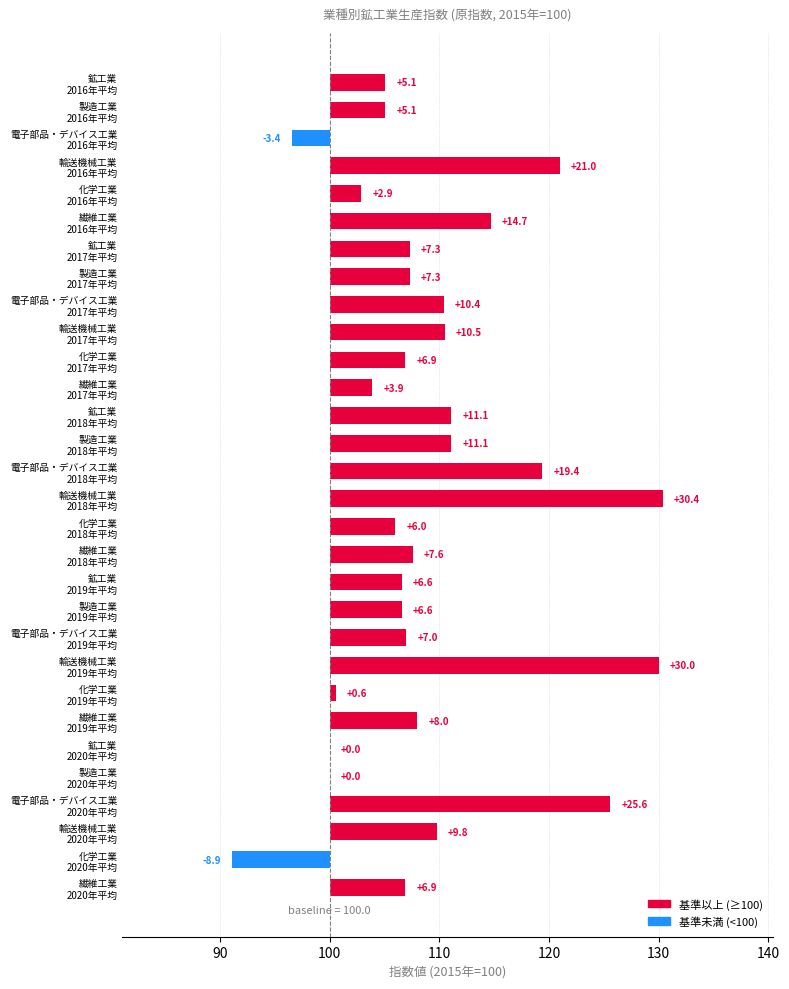

Between 2016年平均 and 2017年平均, which series saw the biggest shift?

電子部品・デバイス工業